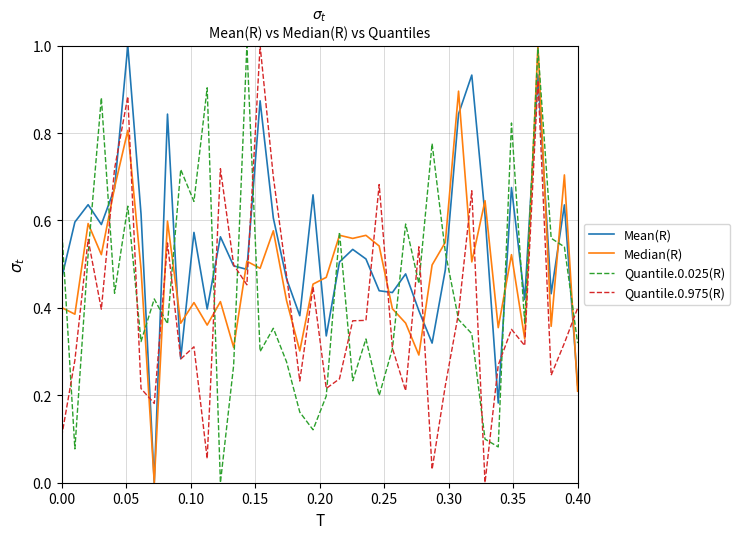

What is the greatest value displayed?

1.0